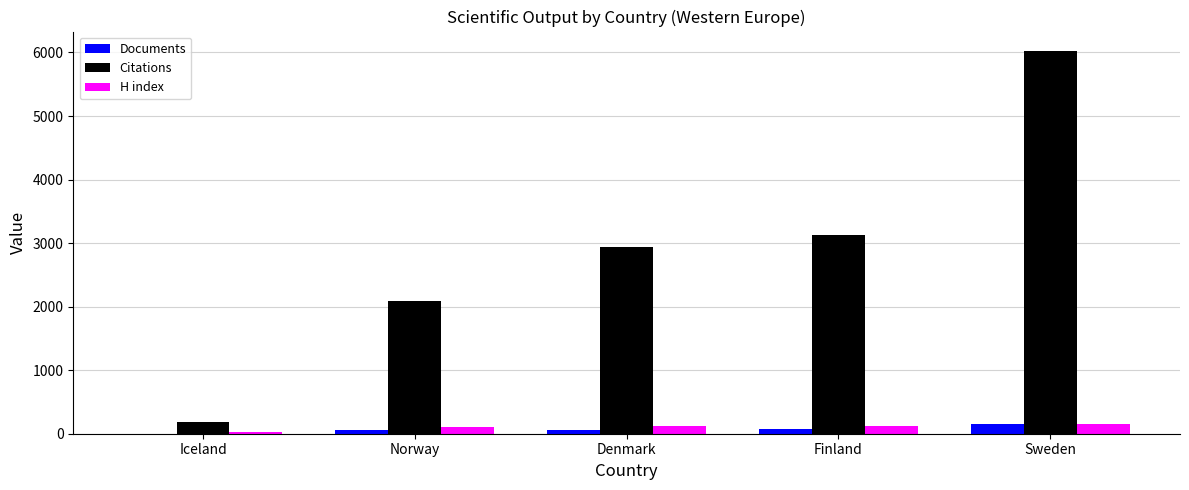

Between Finland and Sweden, which series saw the biggest shift?

Citations